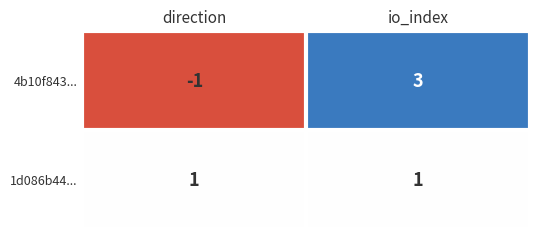

Count the number of categories in the chart.

2